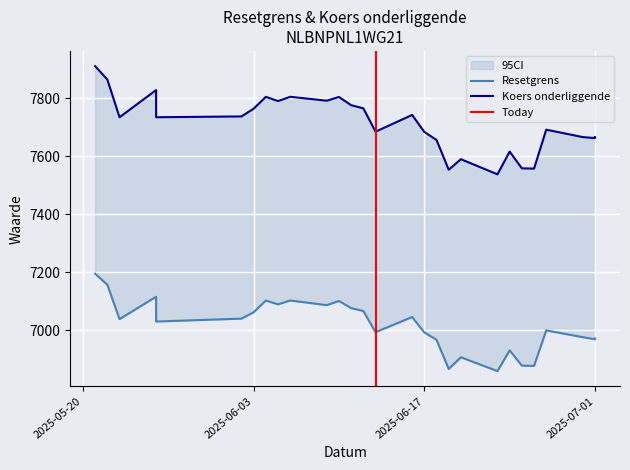

What is the total value across all series at 4?

14436.3